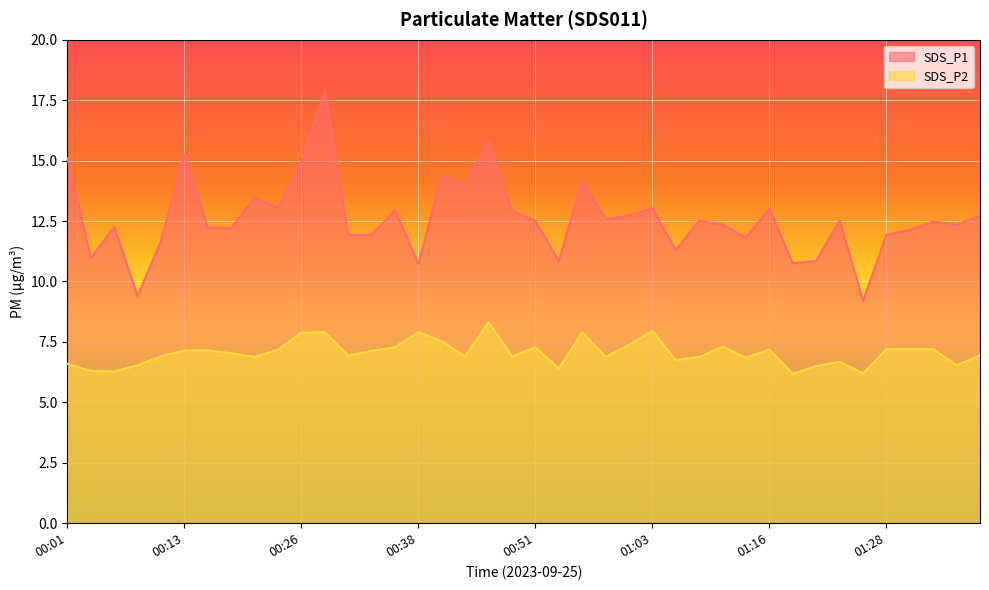

Does the chart display data point markers on the line(s)?

No